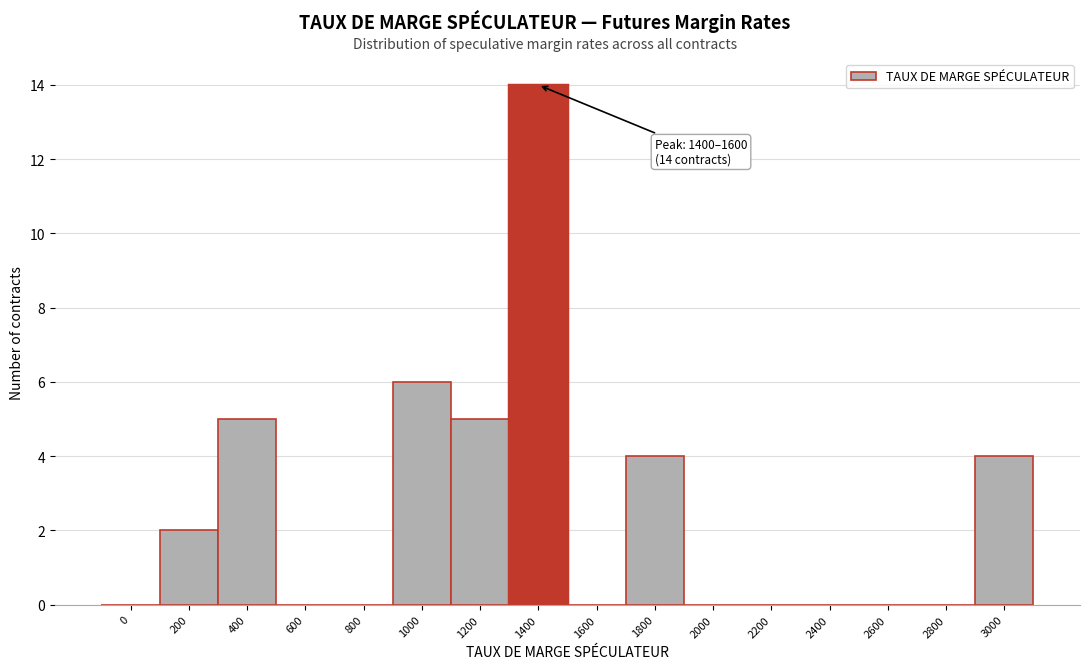

Reading right to left, list all the values displayed in this chart.

3000=4	2800=0	2600=0	2400=0	2200=0	2000=0	1800=4	1600=0	1400=14	1200=5	1000=6	800=0	600=0	400=5	200=2	0=0